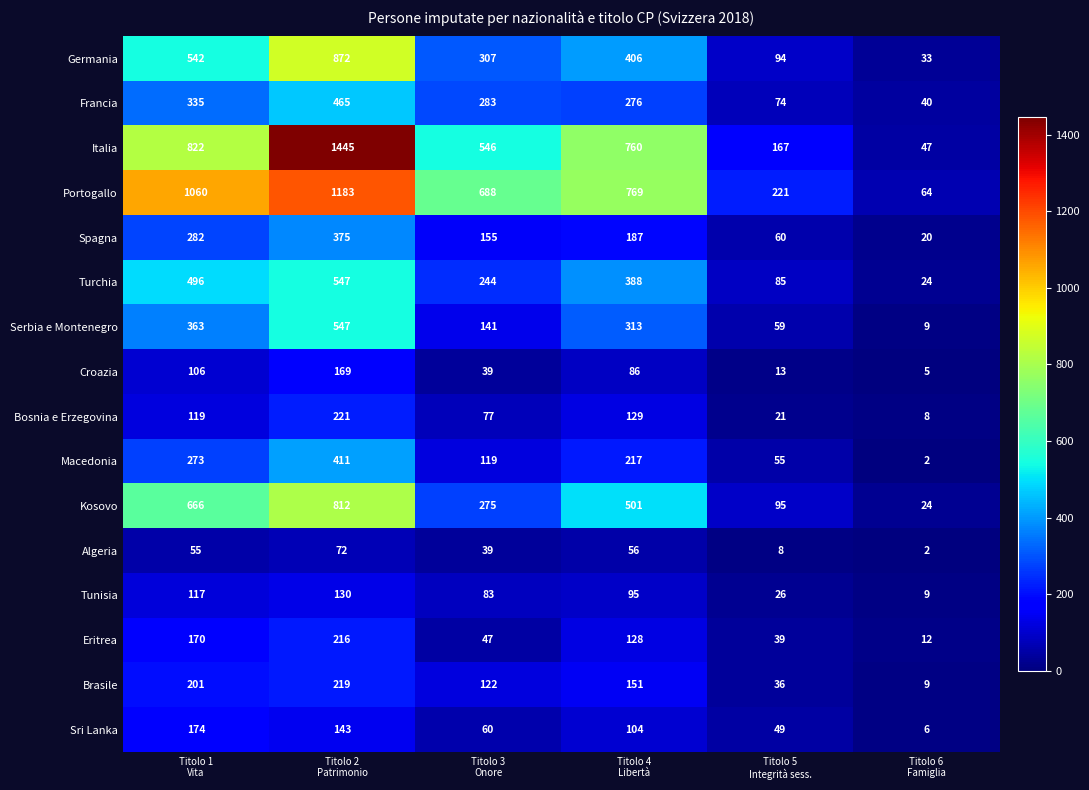

How many categories are shown in the chart?

6